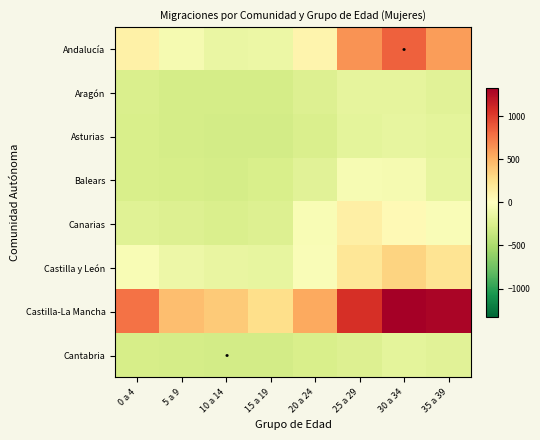

At how many categories does at least one series exceed 683?

4